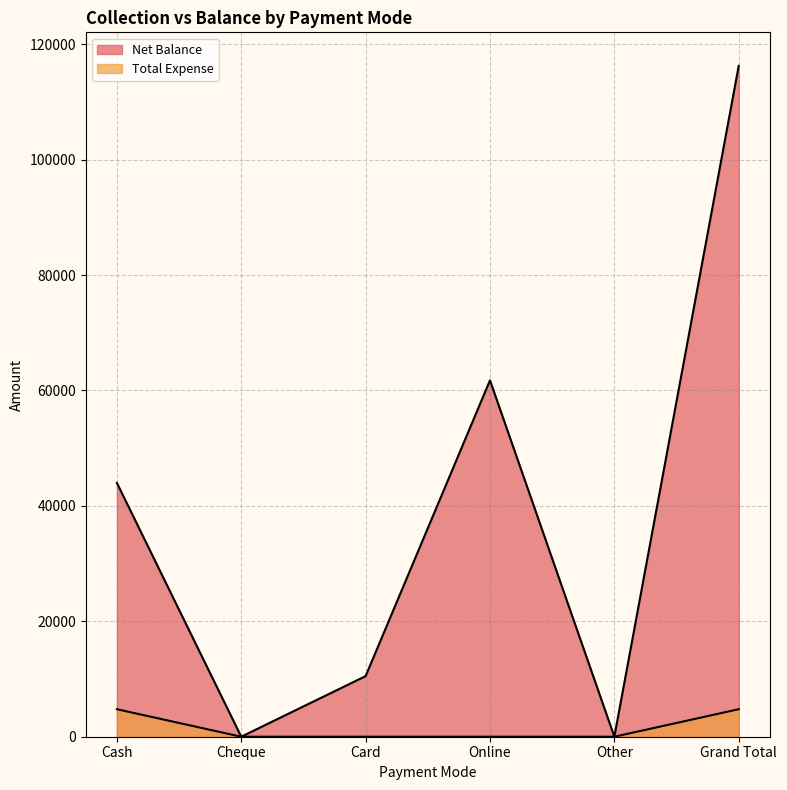

Which series has the widest spread of values?

Net Balance